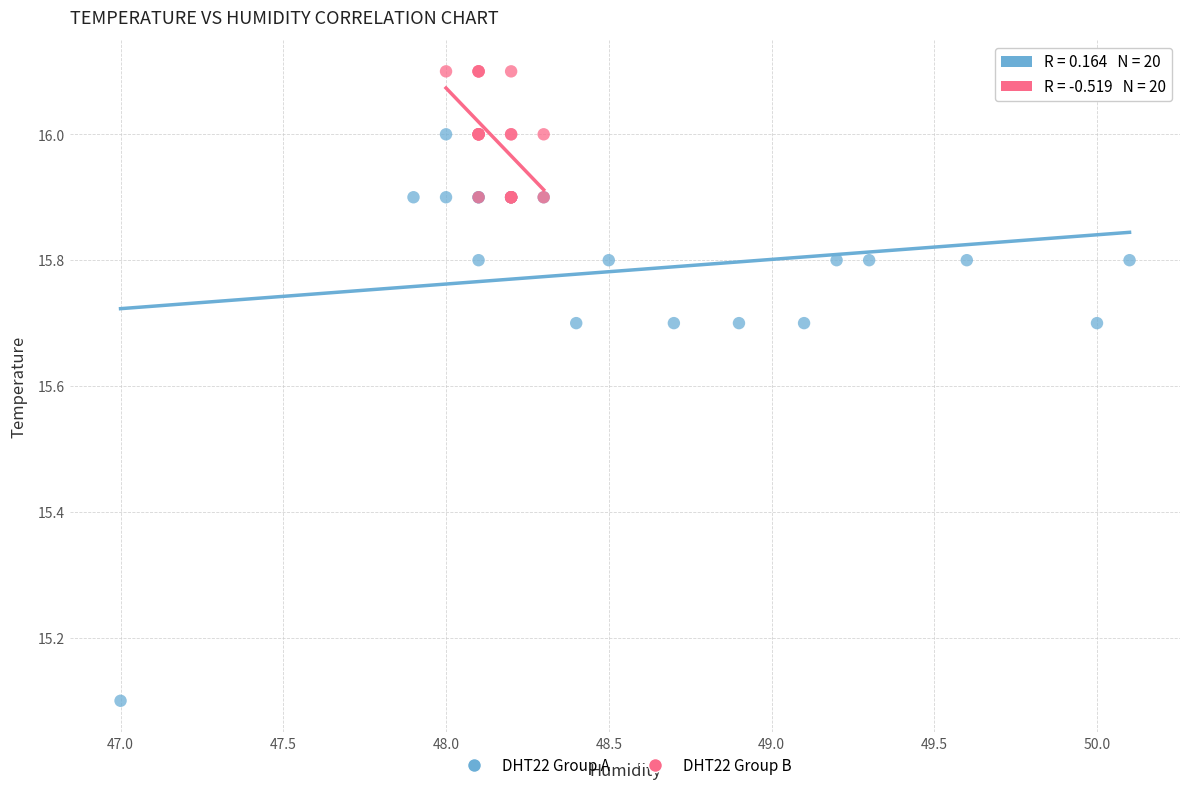

Which series contains the lowest Y value?

DHT22 Group A